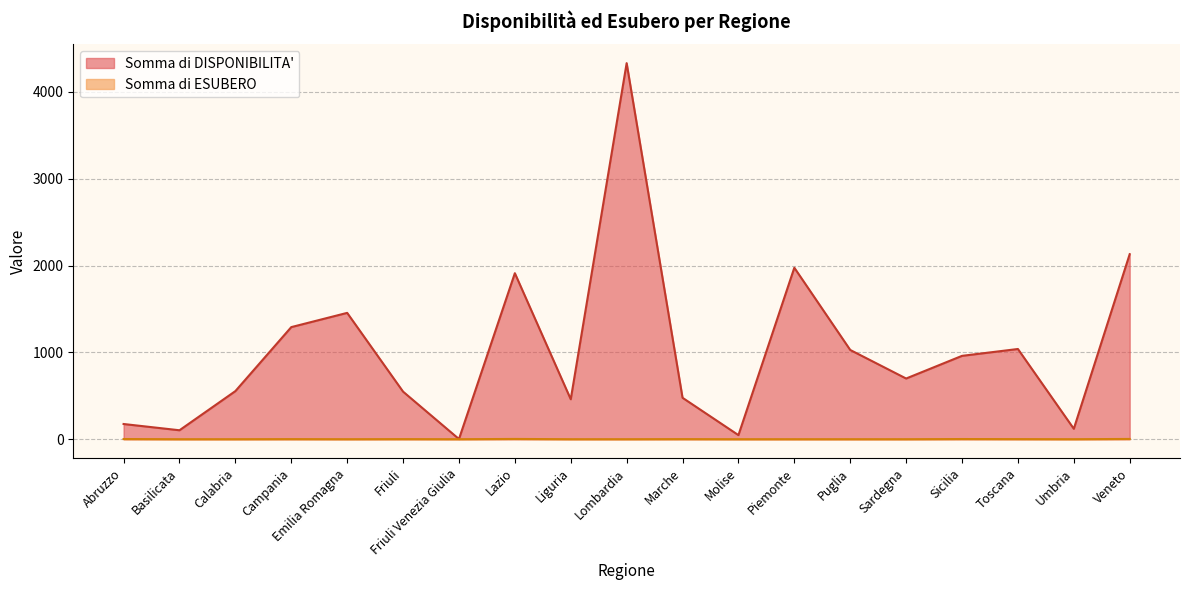

What is the total value across all series at Molise?

47